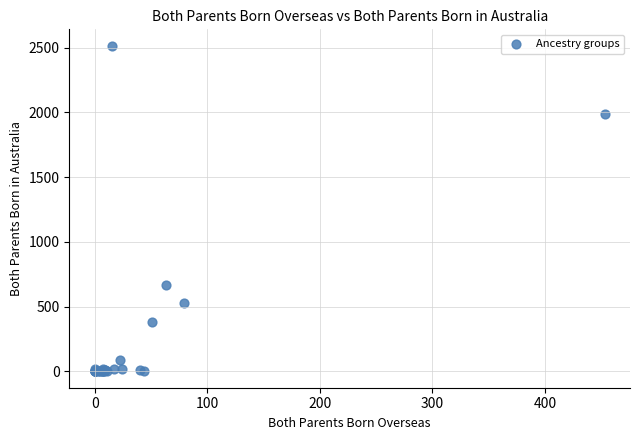

What Y value in the scatter plot is closest to 1258?

665